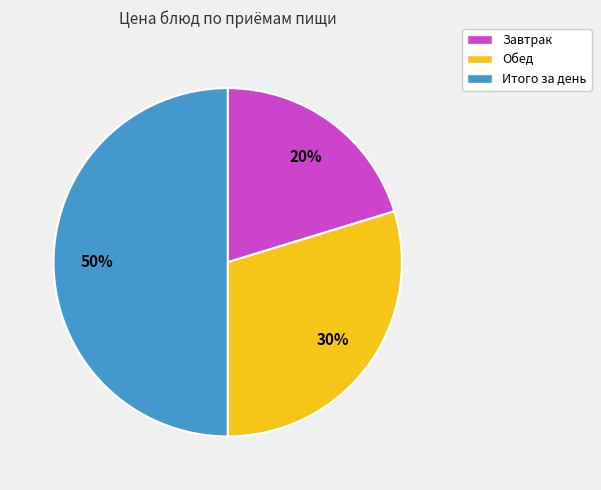

What is the largest slice in the pie chart?

Итого за день